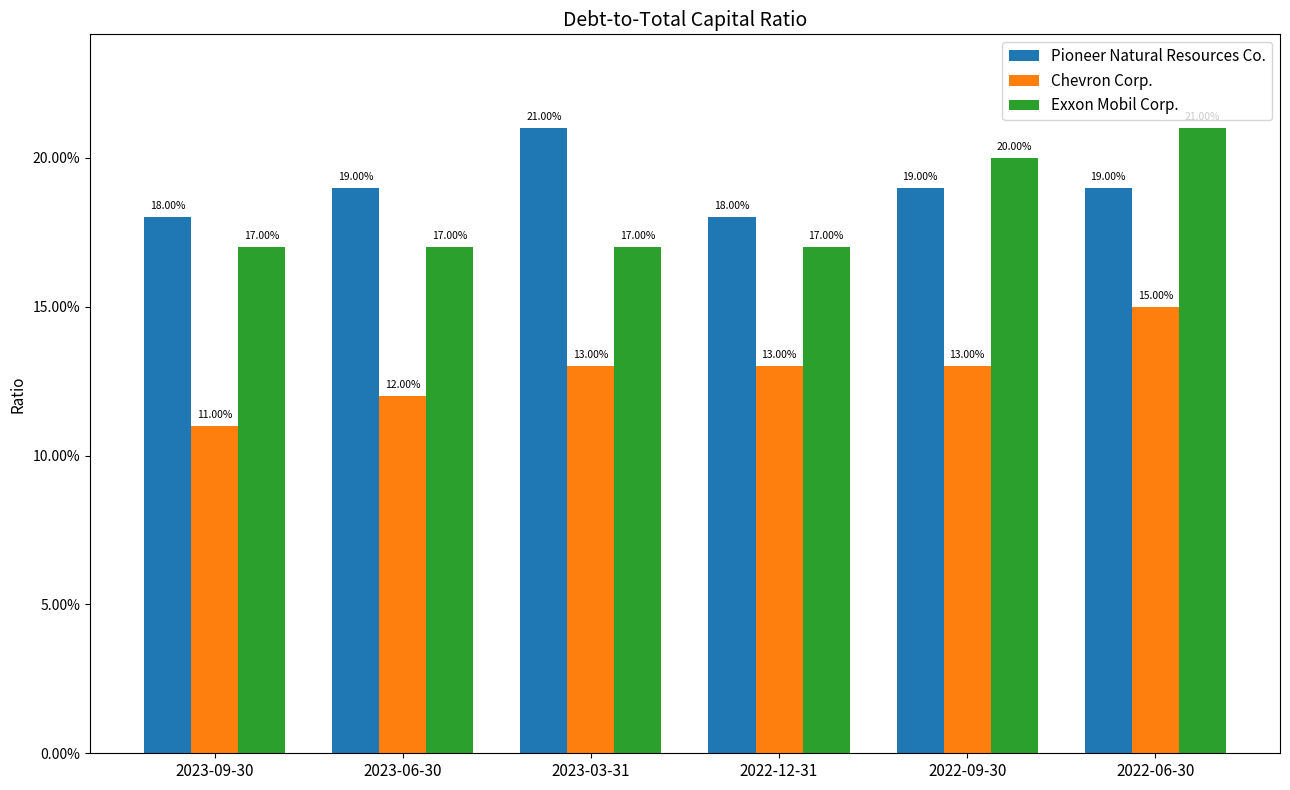

What are all the series names shown in the legend?

Pioneer Natural Resources Co., Chevron Corp., Exxon Mobil Corp.